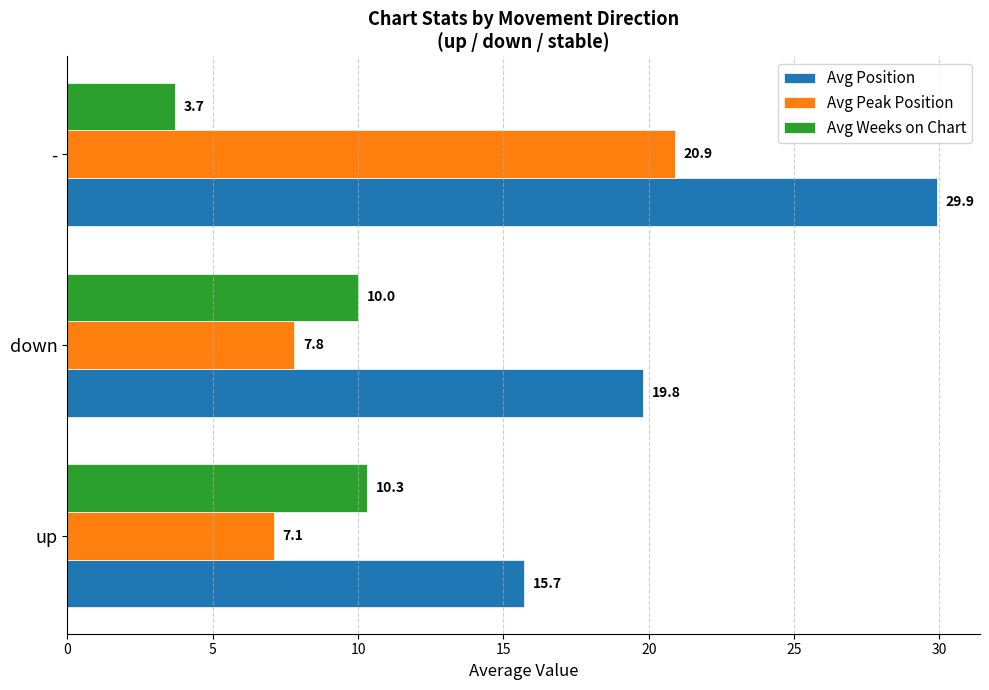

What is the approximate value of Avg Position at down?

19.8